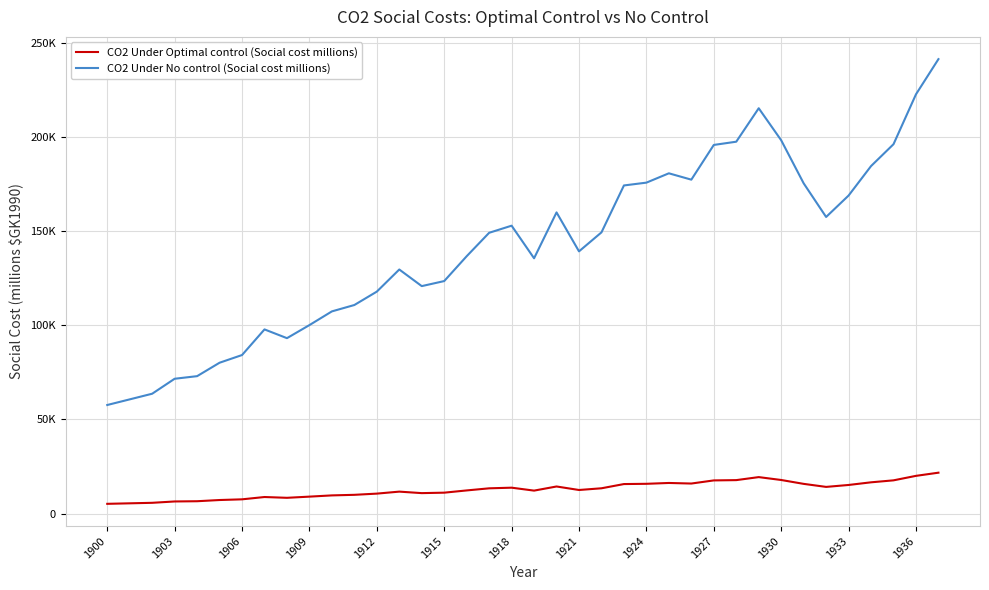

What is the difference between the maximum and minimum values in the CO2 Under No control (Social cost millions) series?

183552.6